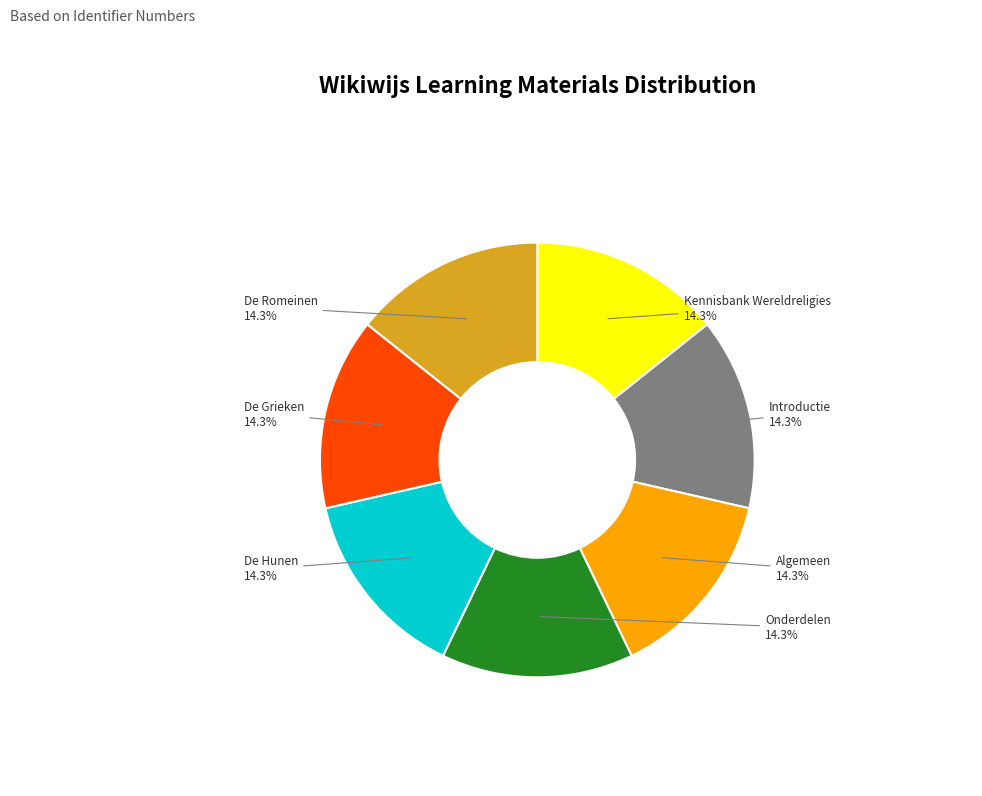

Combined, do De Romeinen and Onderdelen account for over 50%?

No